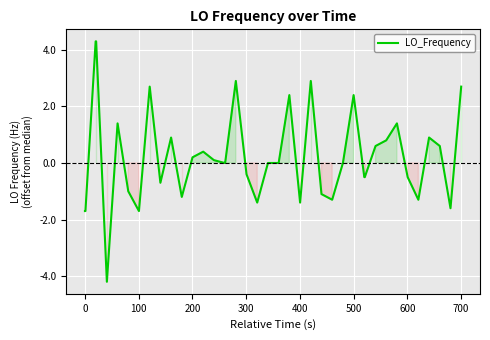

What is the difference between the maximum and second lowest values?

6.0